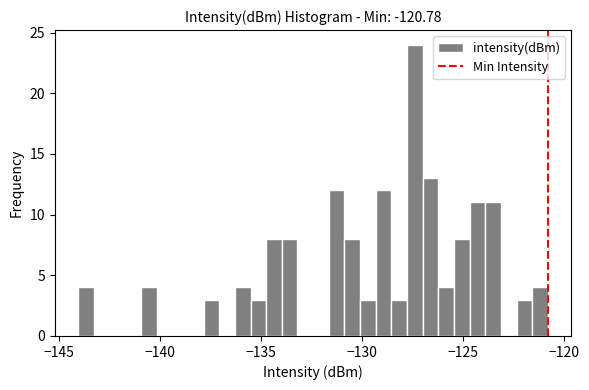

Read against the x-axis, roughly where is the centre of the tallest bar?

-127.5